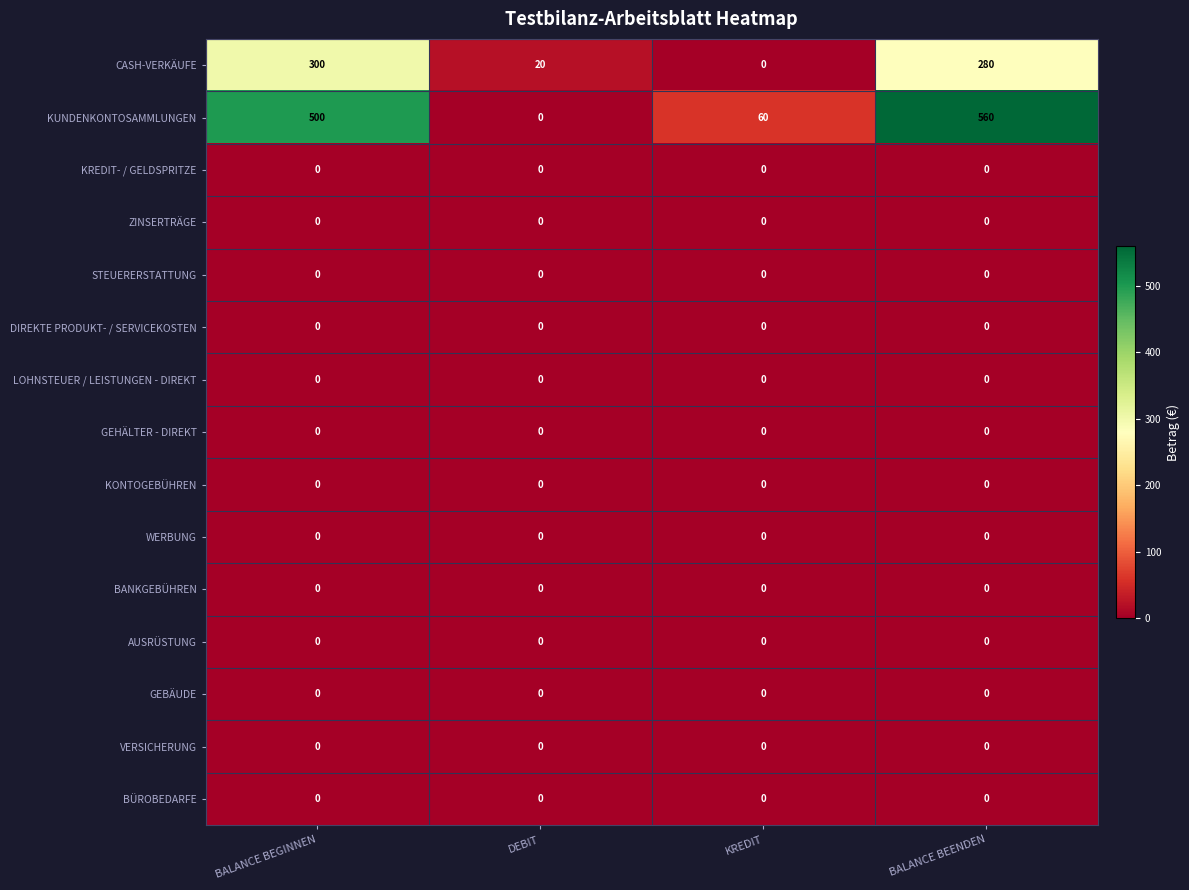

The value of BANKGEBÜHREN at KREDIT is 0. True or false?

True